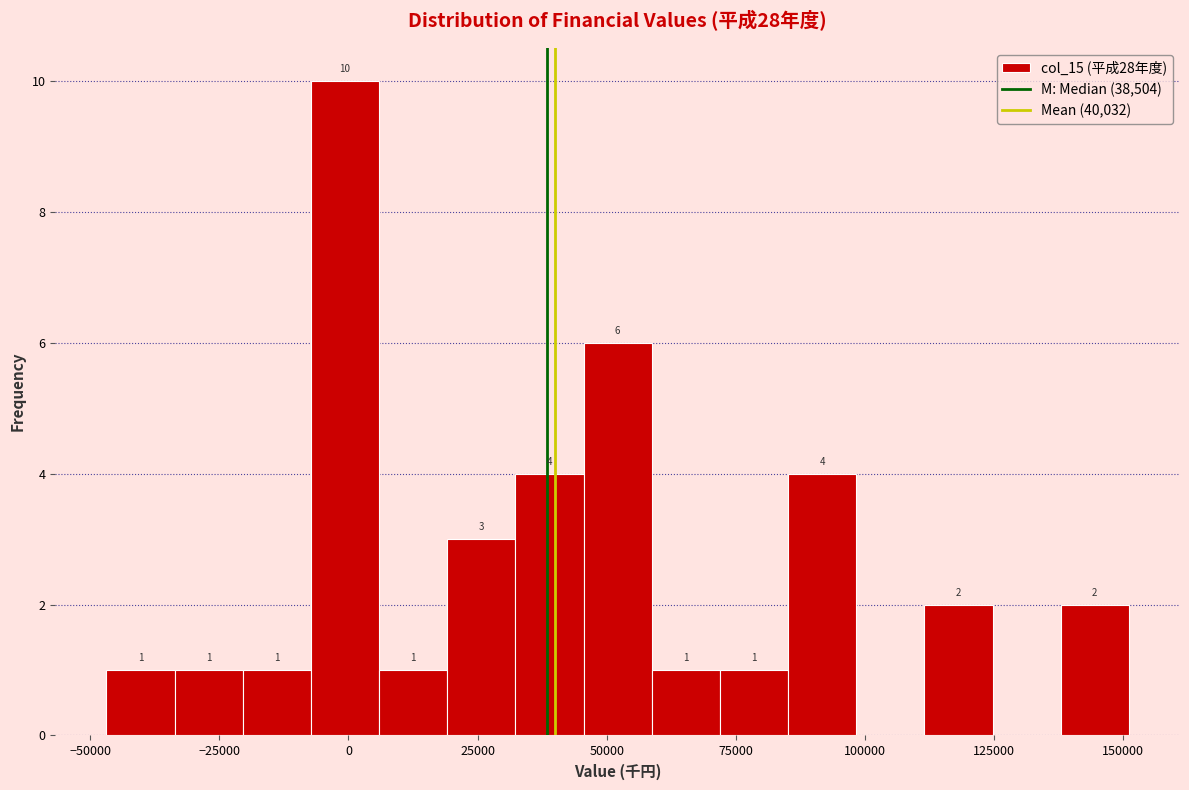

Around what value on the x-axis is the tallest bar? Give the approximate position of its centre, as read against the axis.

0